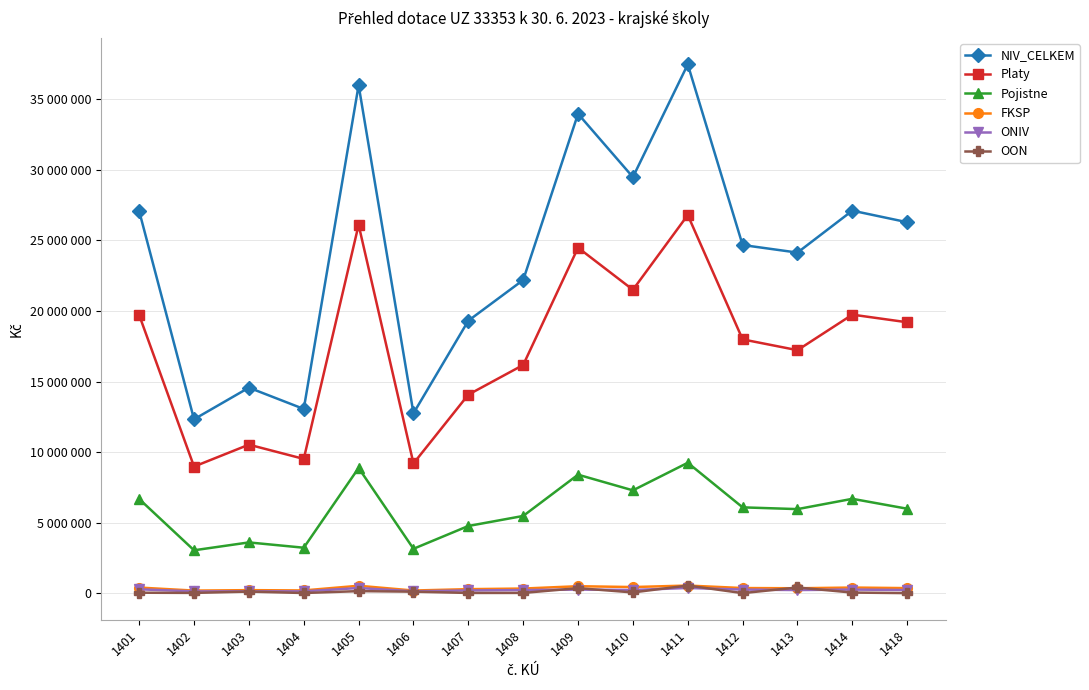

What are all the series names shown in the legend?

NIV_CELKEM, Platy, Pojistne, FKSP, ONIV, OON